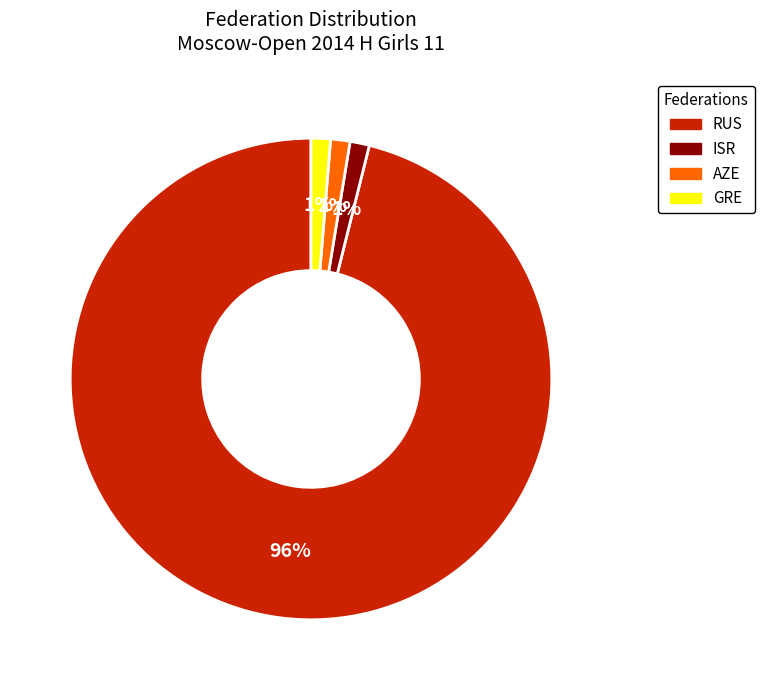

Is there any slice that represents more than half of the pie?

Yes